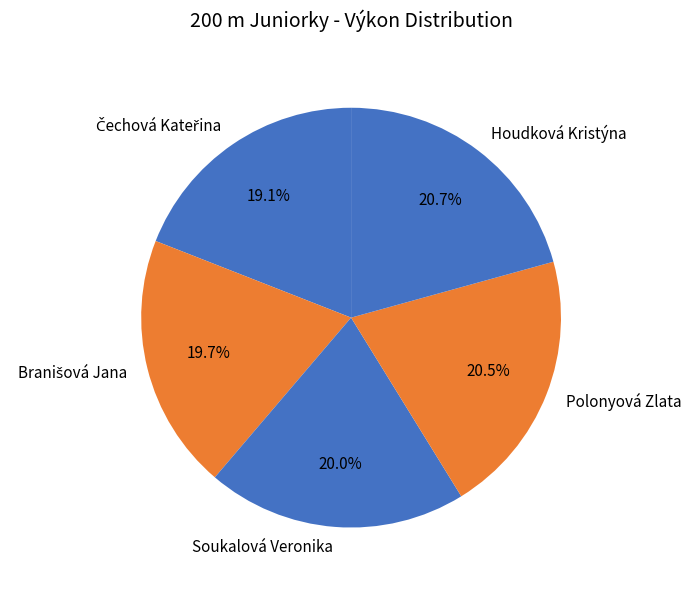

Is there a majority slice in this chart?

No